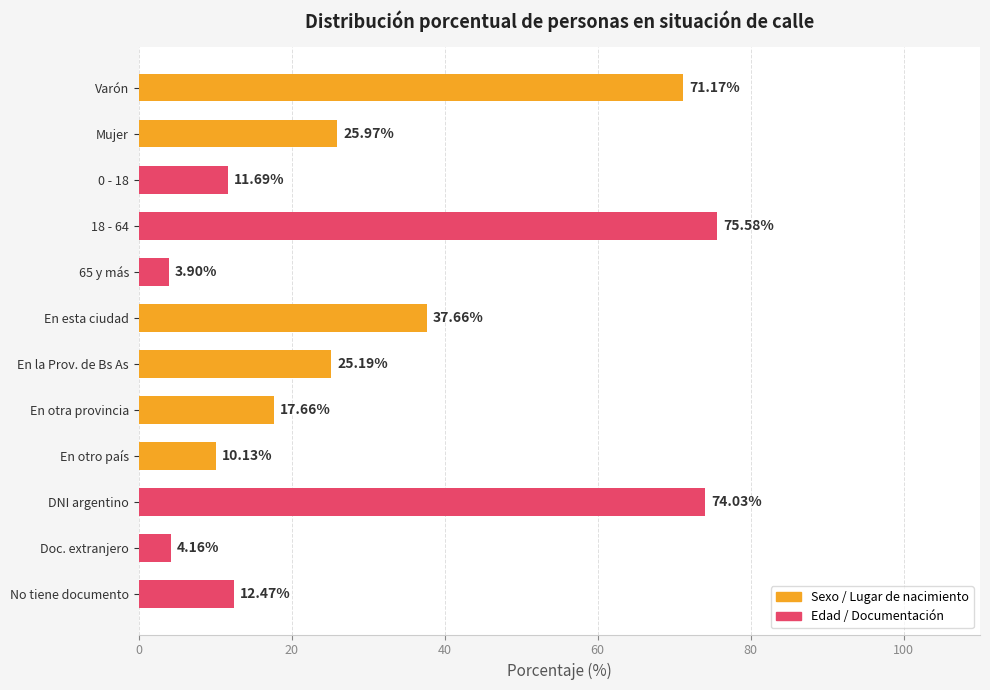

What is the label of the 12th bar from the top?

No tiene documento